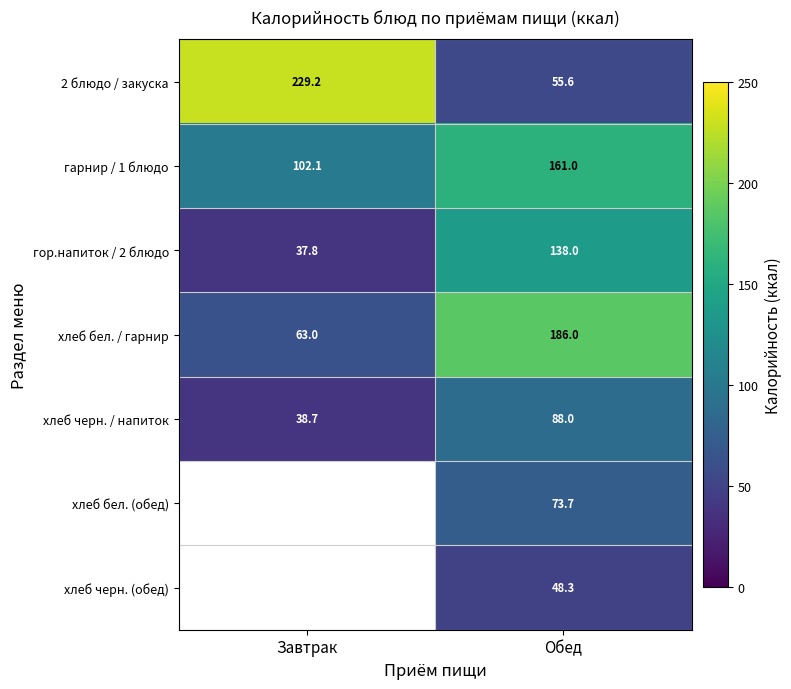

Is the value of хлеб черн. / напиток at Завтрак greater than the value of гор.напиток / 2 блюдо at Обед?

No